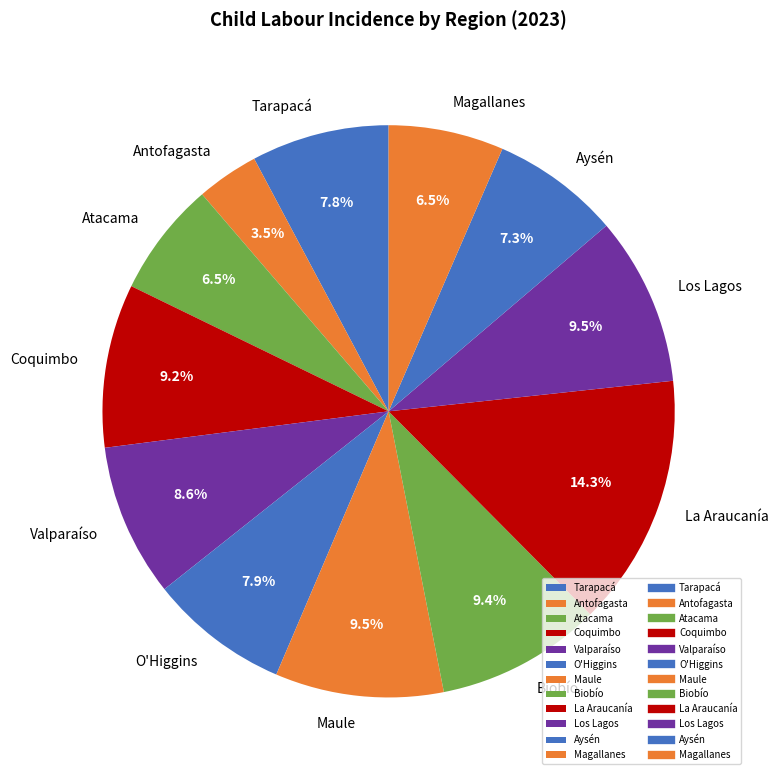

Which slice is the smallest?

Antofagasta